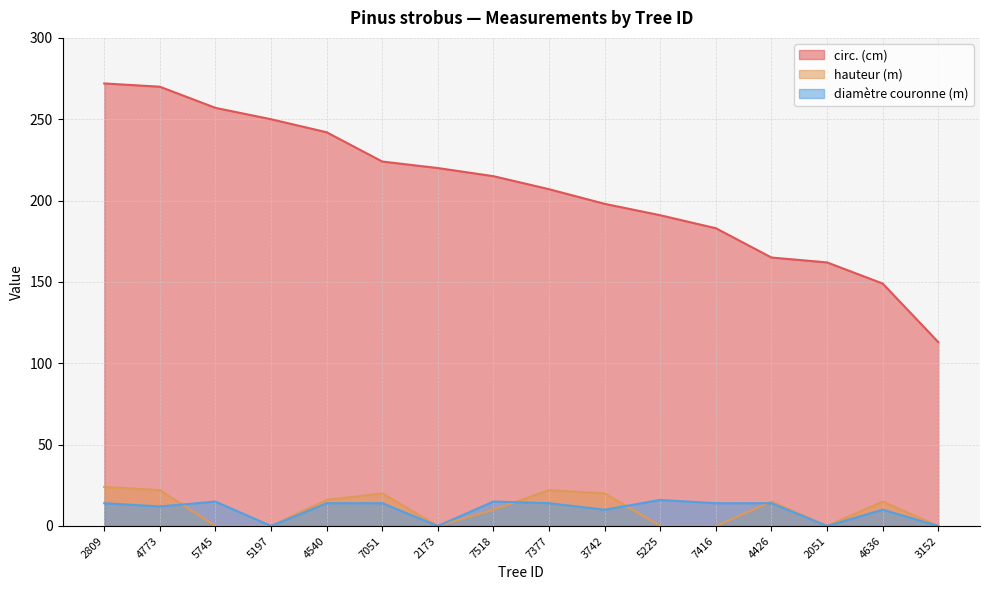

Which label corresponds to the smallest value in the chart?

5745